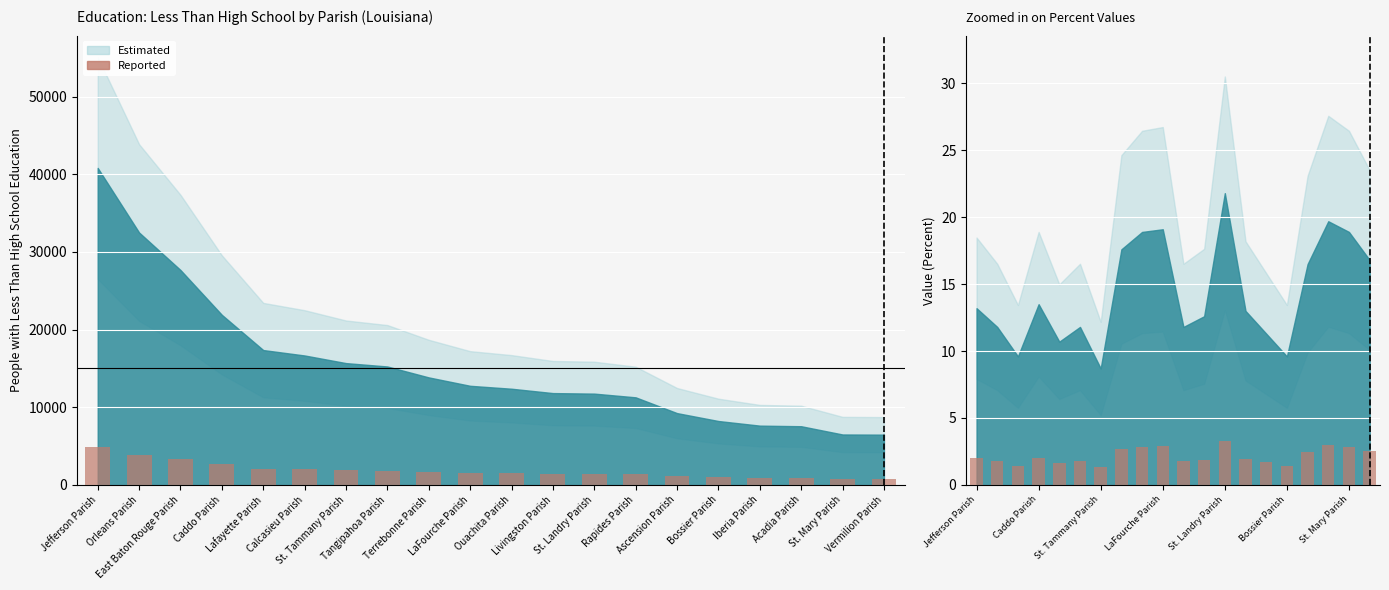

What is the sum of the values at Rapides Parish and East Baton Rouge Parish?

3.4